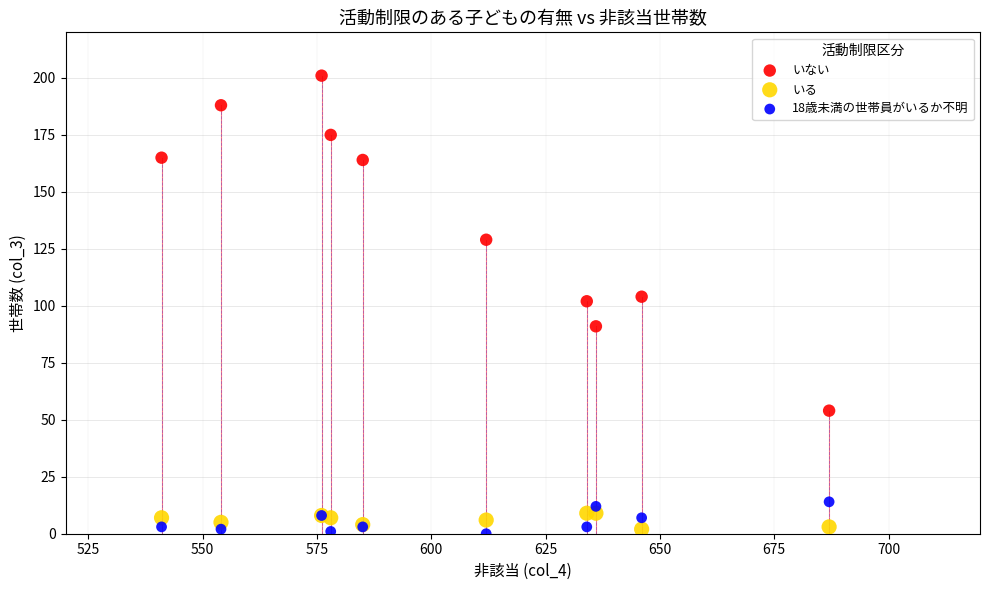

Which series reaches the maximum Y coordinate?

いない